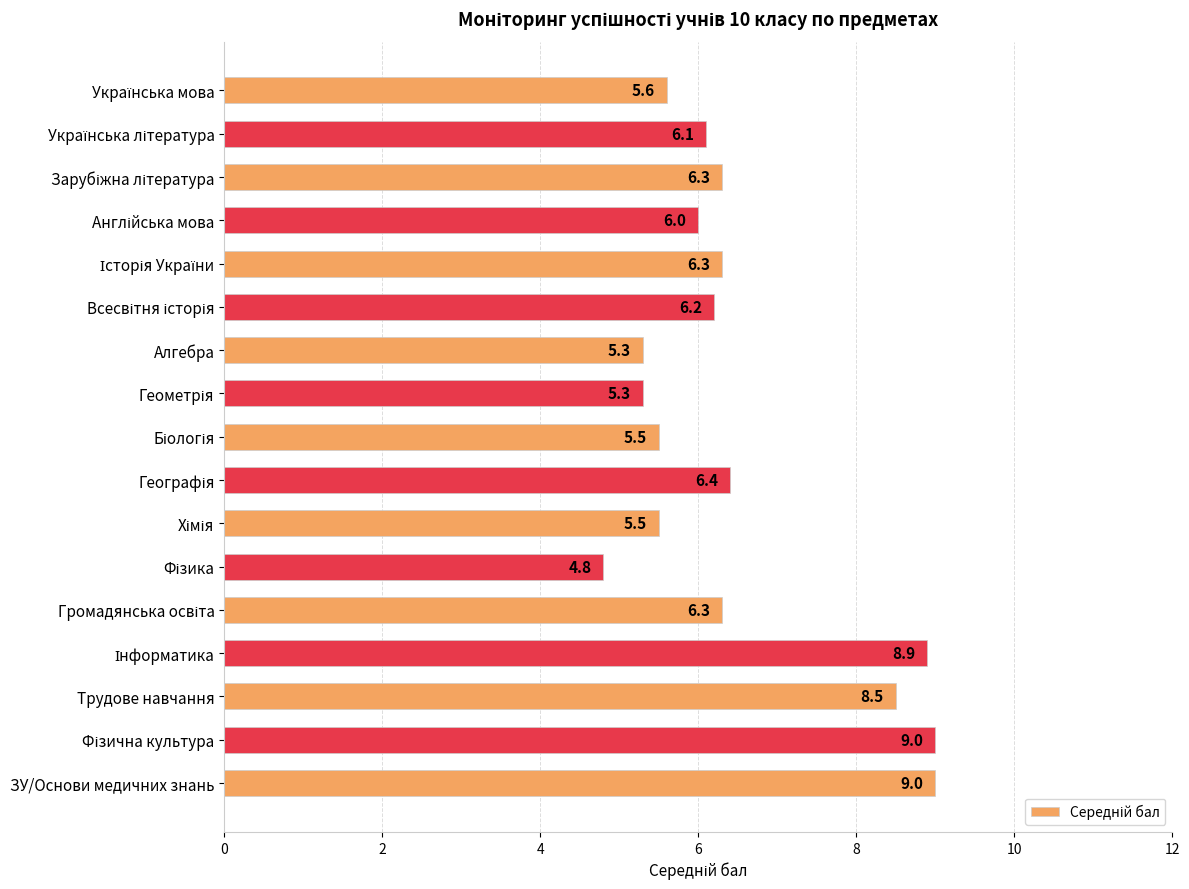

What is the sum of all values?

111.0